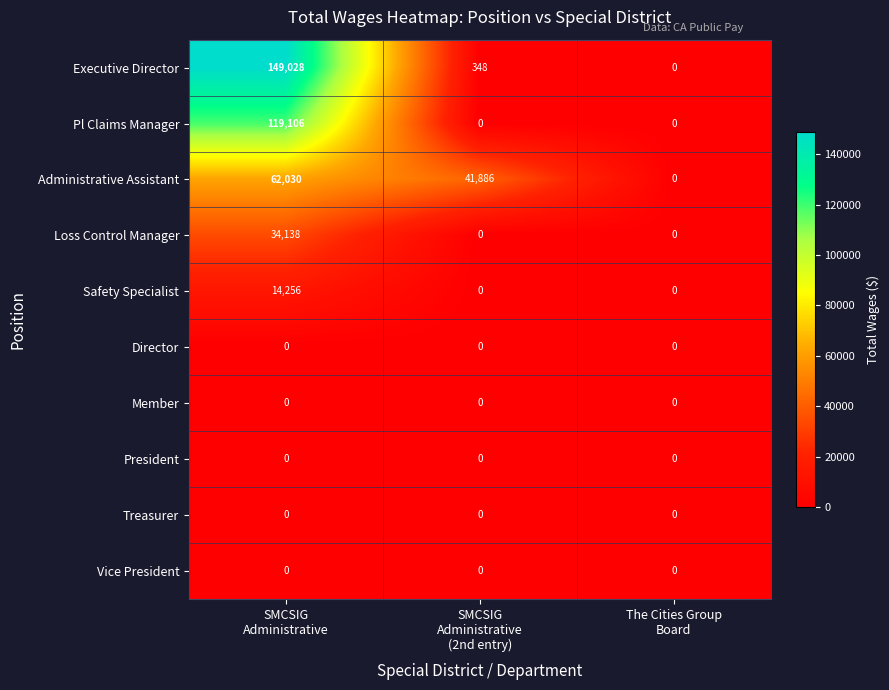

Which series has the largest range (max minus min)?

Executive Director